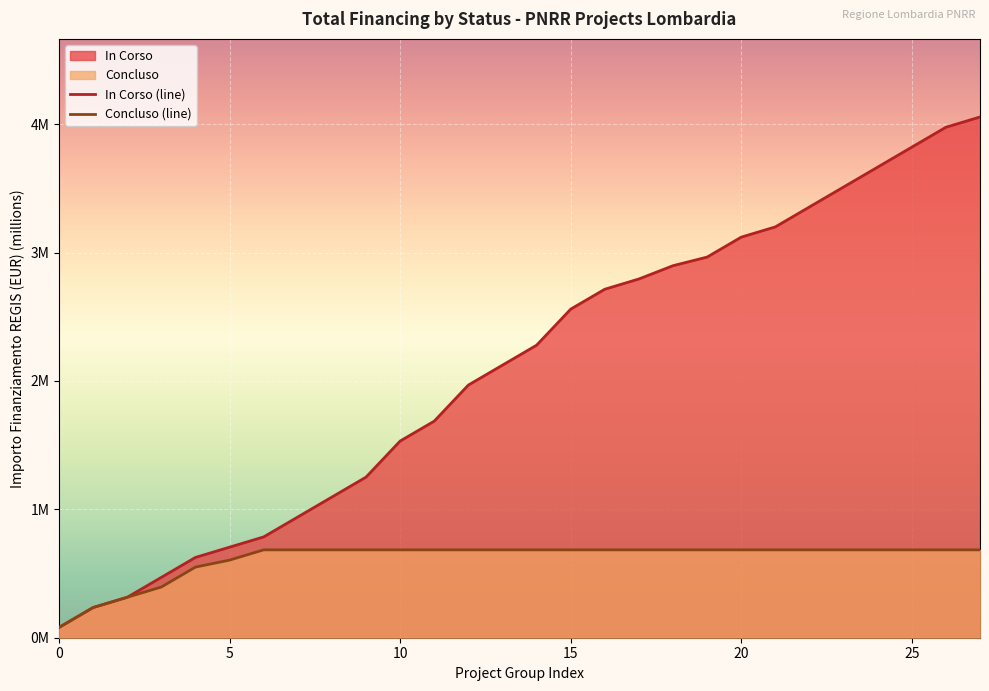

Is the value of Concluso (line) at 15 greater than the value of In Corso (line) at 20?

No